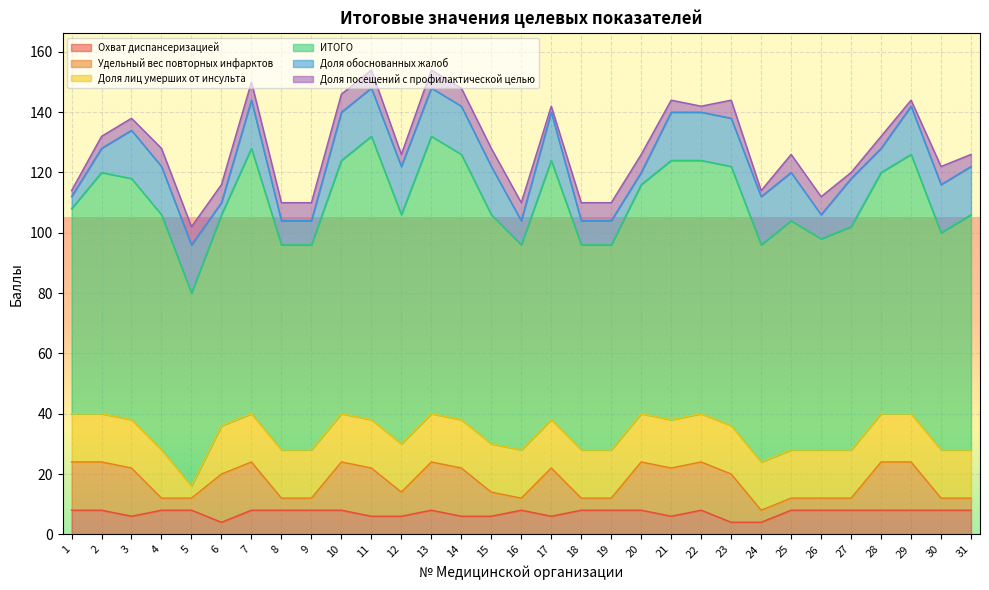

Which series changed the most between 3 and 24?

Удельный вес повторных инфарктов